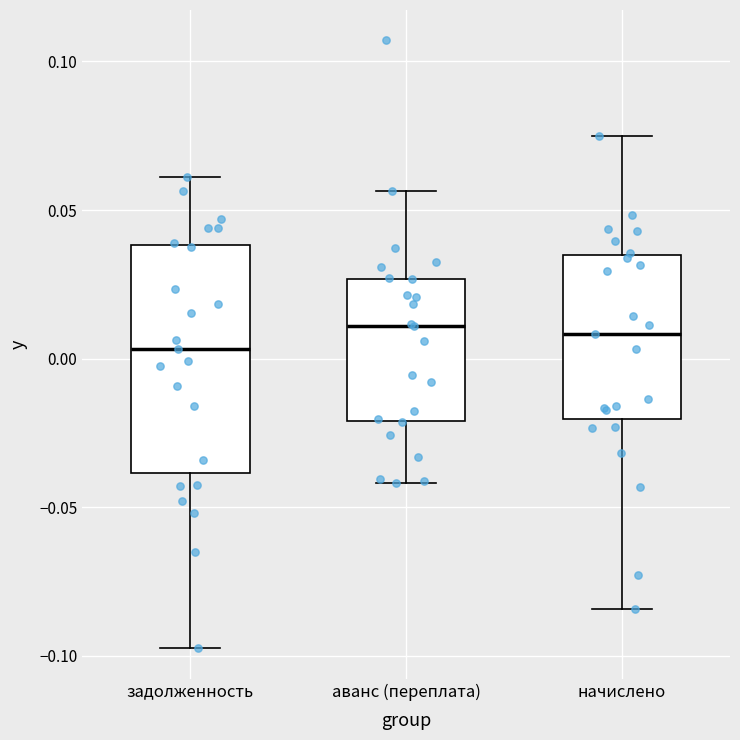

Where does the lower whisker of the box for начислено end on the y-axis? The values are not printed on the chart, so give them approximately, as read against the axis.

-0.085